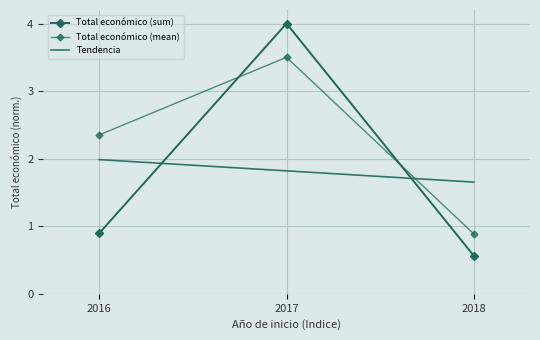

What is the total value across all series at 2017?

9.3